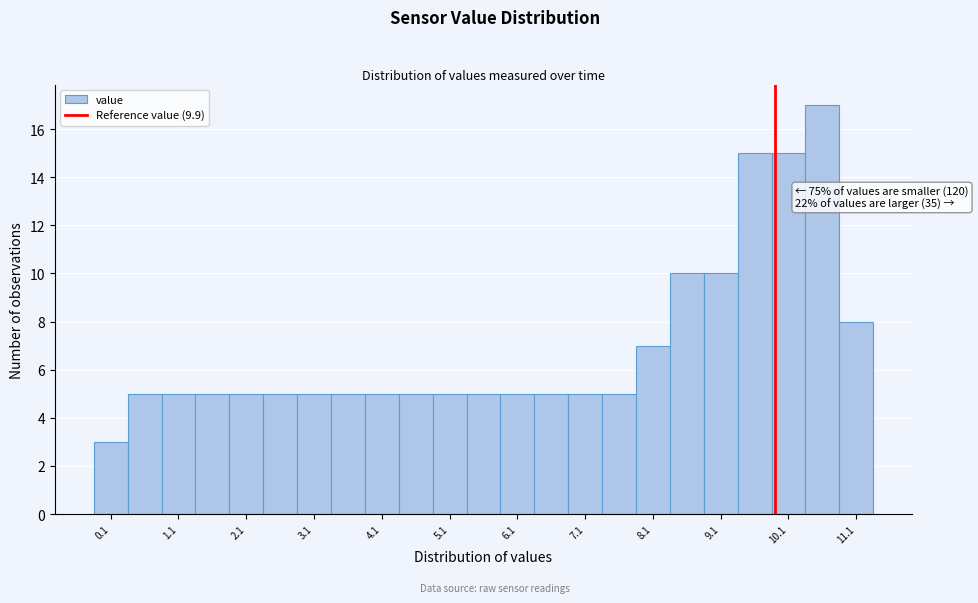

Which range on the x-axis has the tallest bar?

10.35 to 10.85